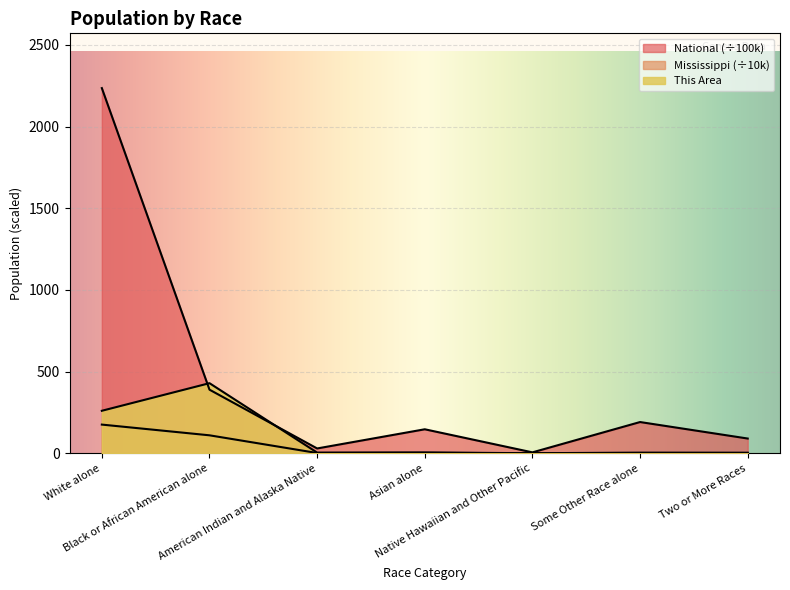

How many times do National and This Area cross each other?

2